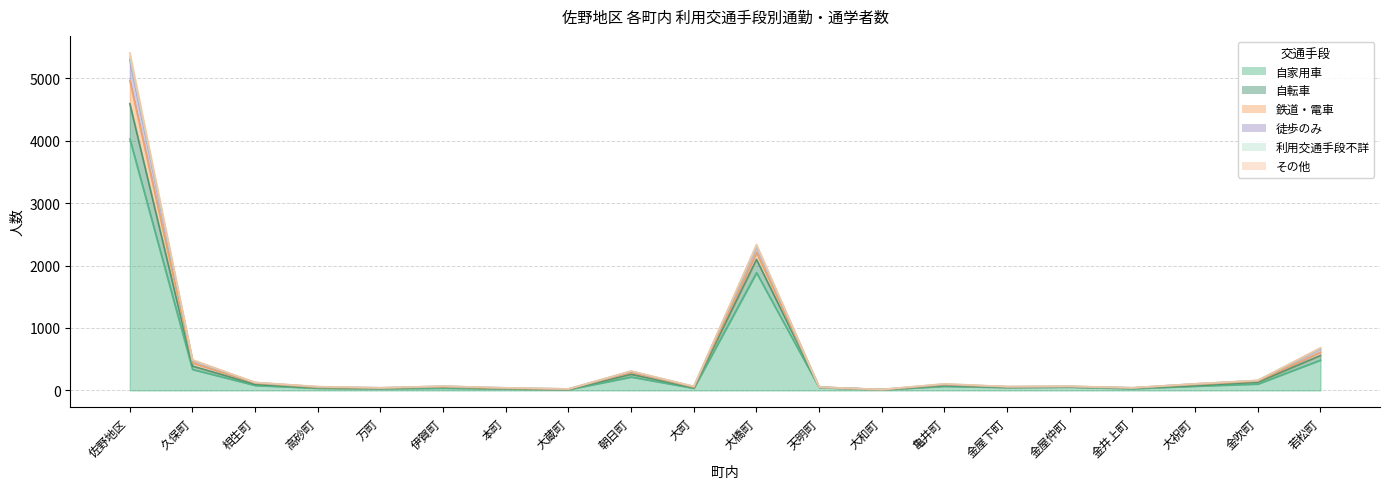

Which category has the highest value across all series?

佐野地区